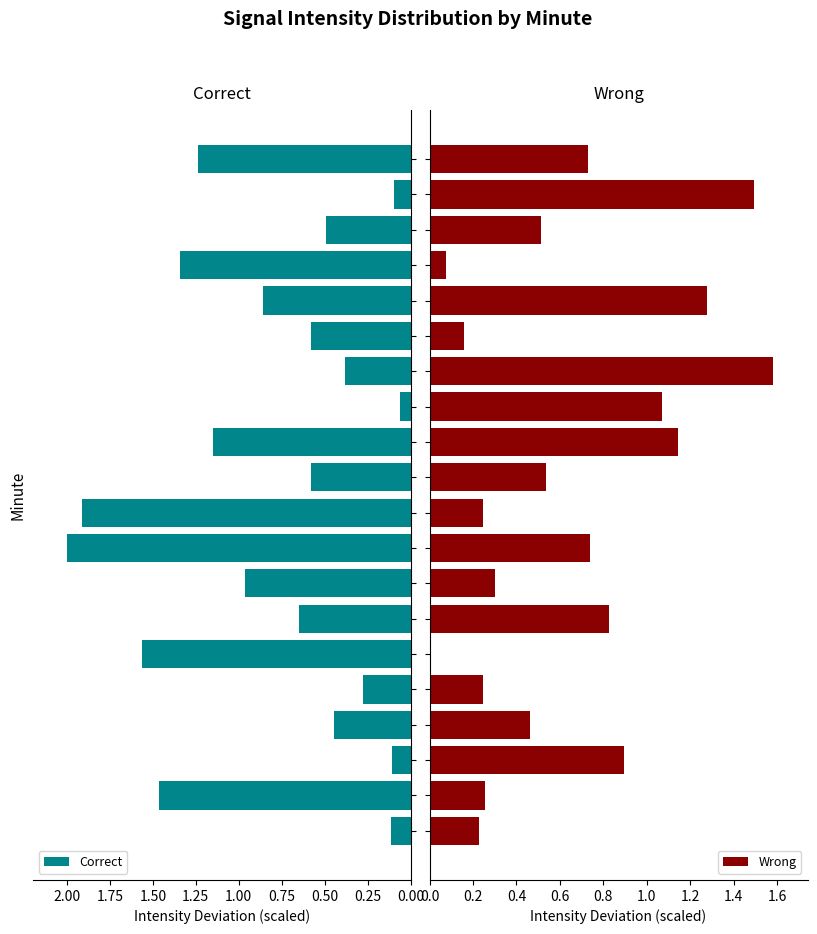

At which label does Wrong reach its peak?

13